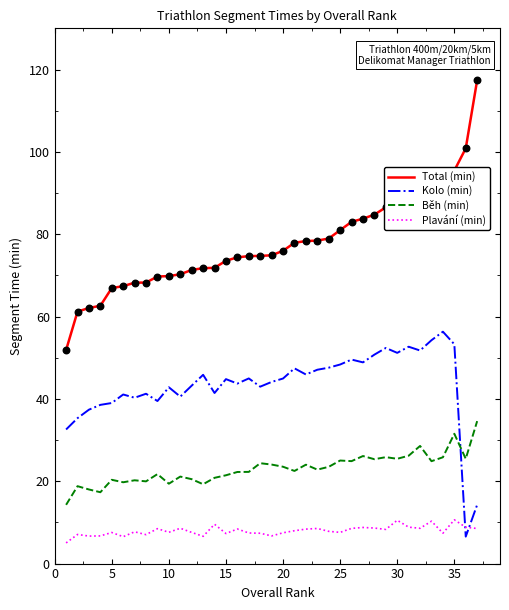

Which series has the largest total across all categories?

Total (min)